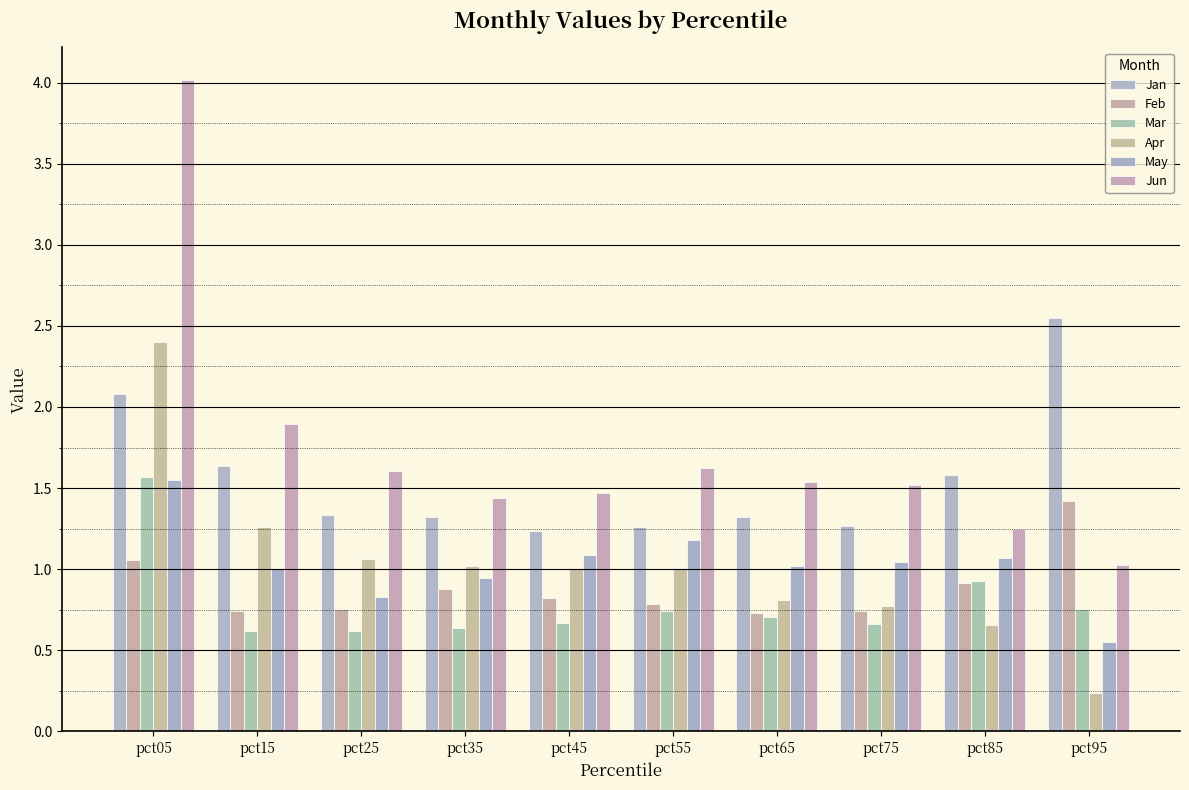

How many distinct data groups are displayed?

6